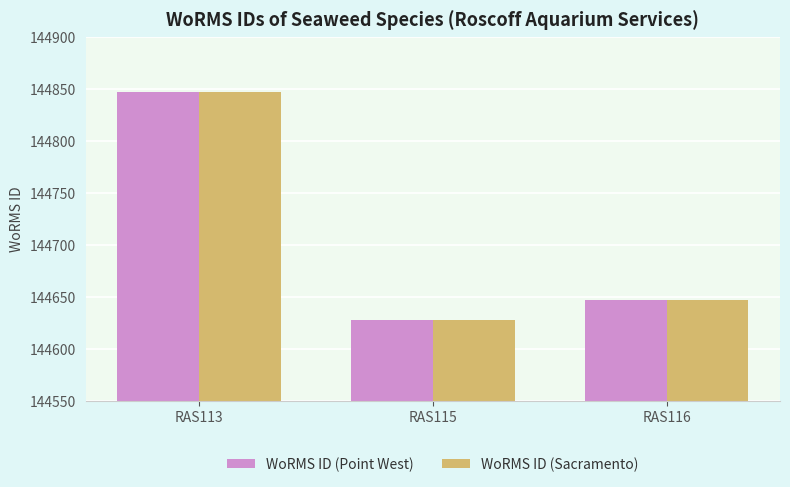

What is the value of the WoRMS ID (Sacramento) bar at the 2nd from the left?

144628